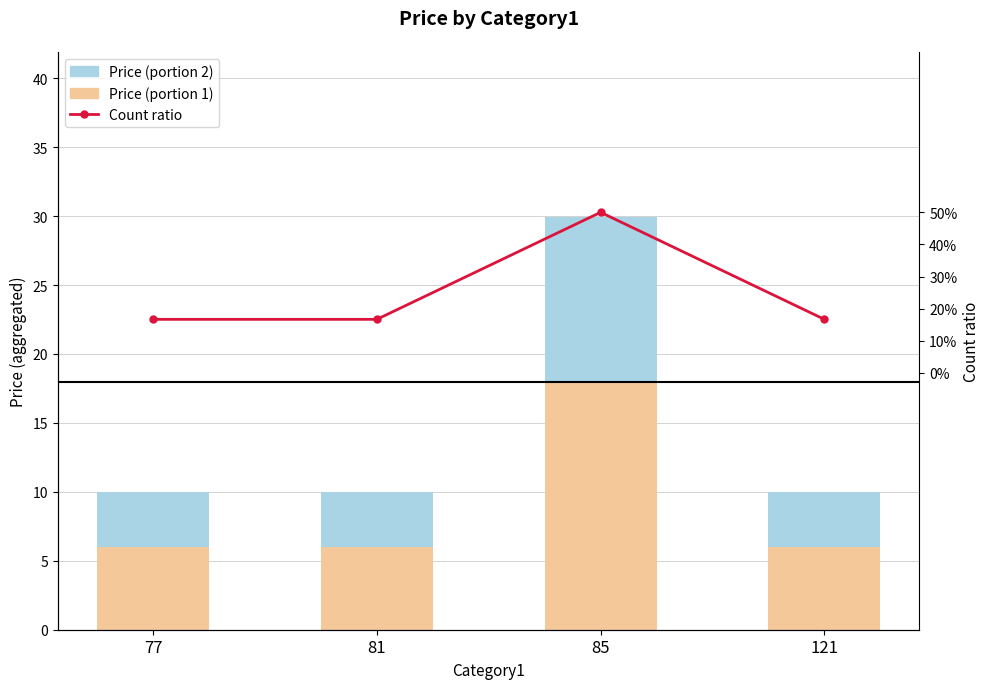

At which label is Price (portion 2) closest to 7?

77